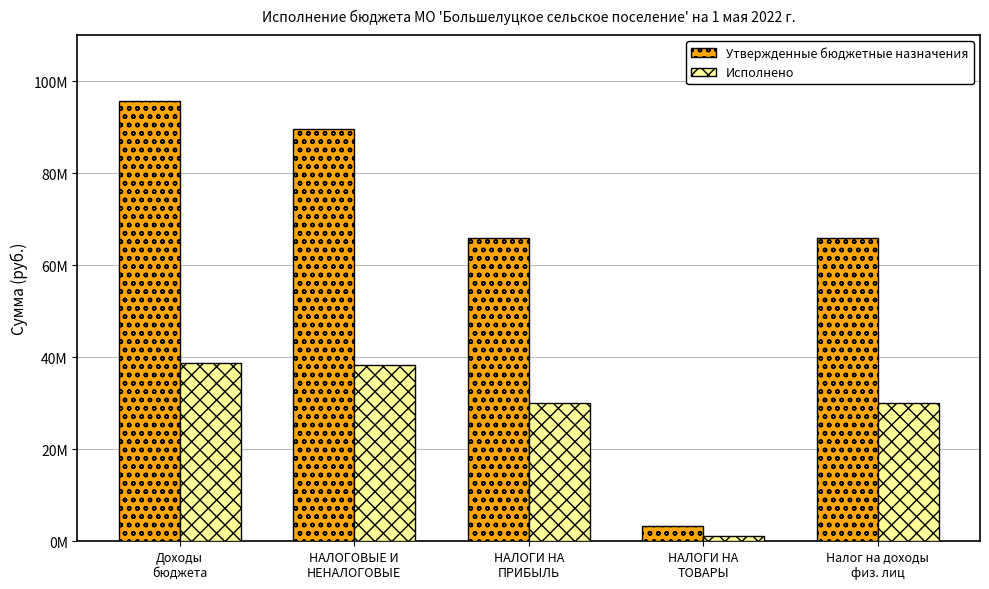

At Налог на доходы
физ. лиц, list the series in order from largest to smallest.

Утвержденные бюджетные назначения, Исполнено